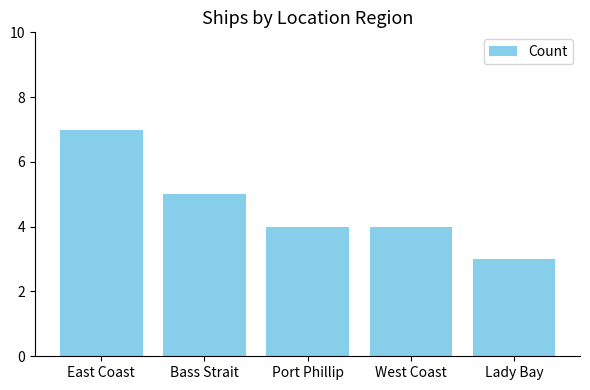

How many bars are there in total?

5